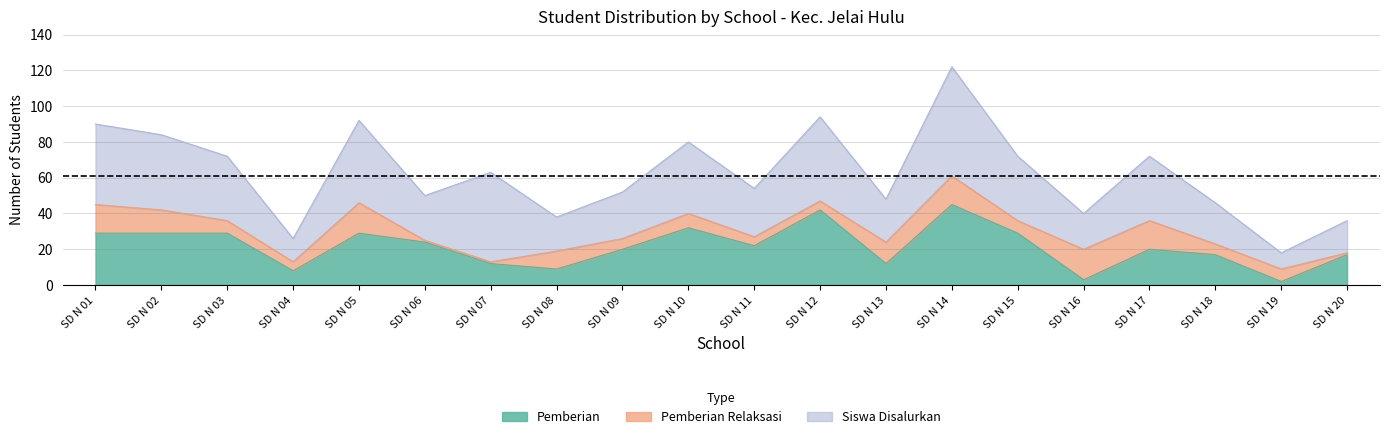

What is the difference between the maximum and minimum values in the Pemberian series?

43